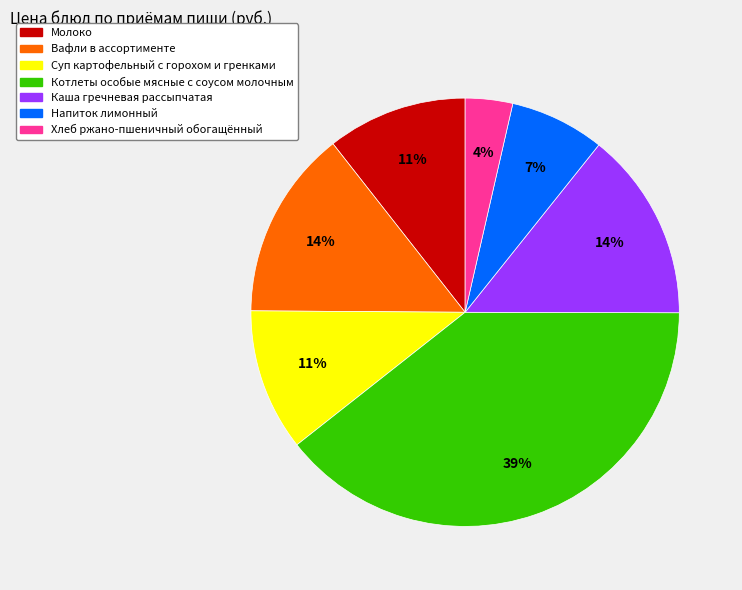

Between Напиток лимонный and Котлеты особые мясные с соусом молочным, which is larger?

Котлеты особые мясные с соусом молочным